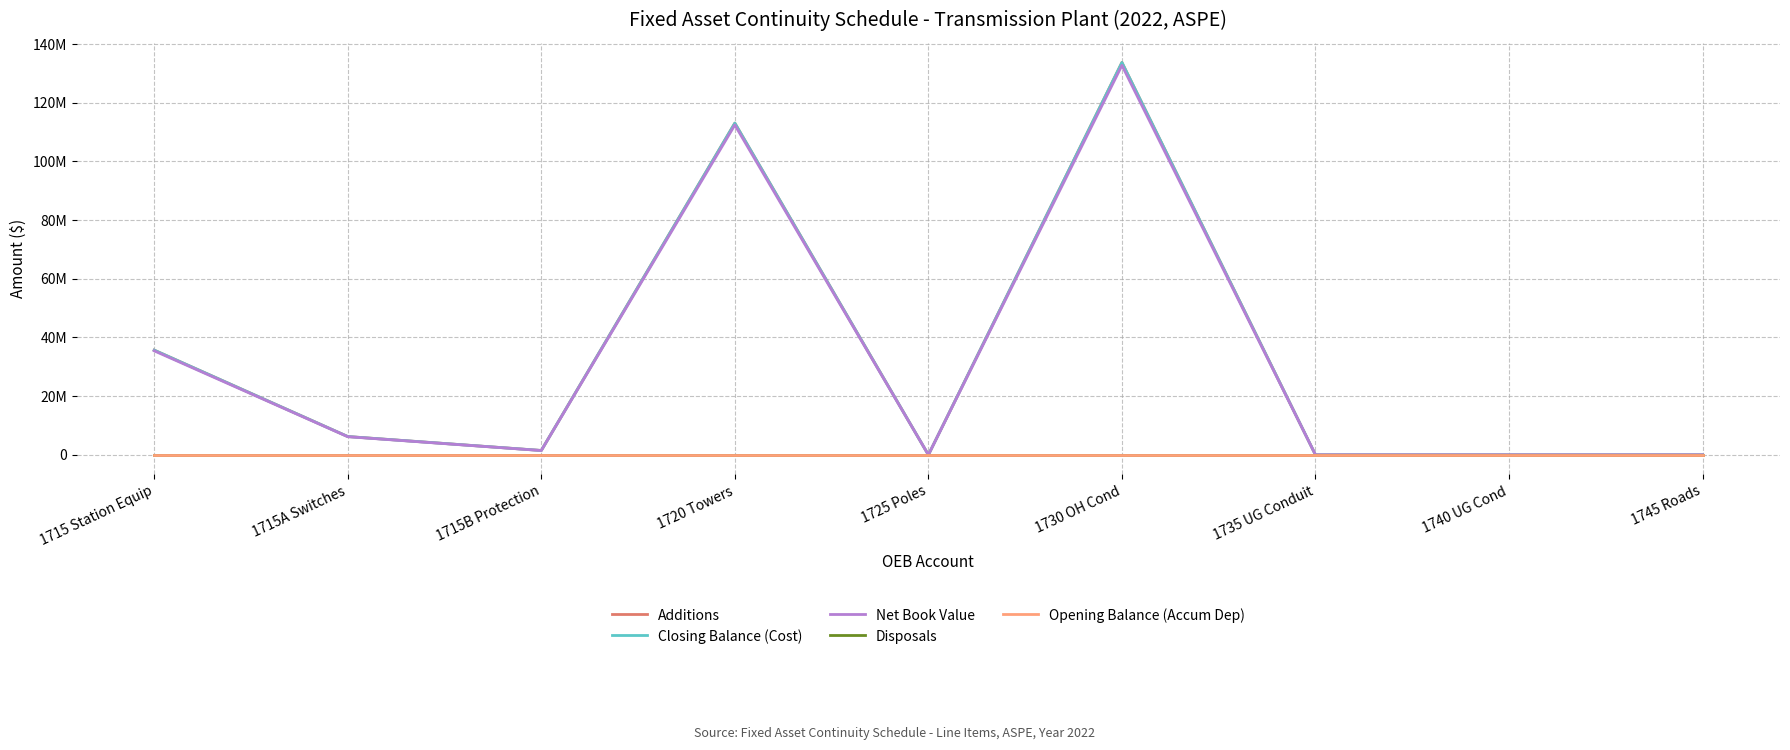

What is the total value across all series at 1715A Switches?

18672410.6